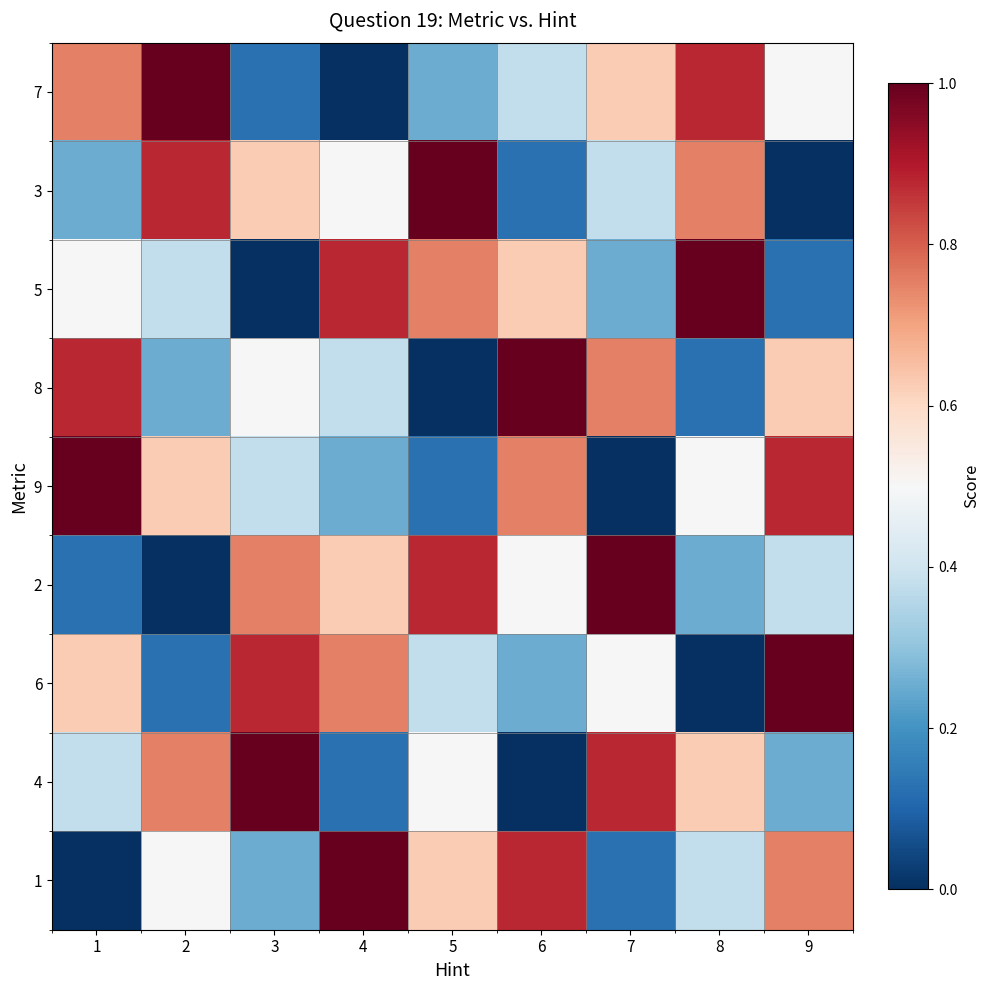

Which has a higher value, 2 or 4?

2